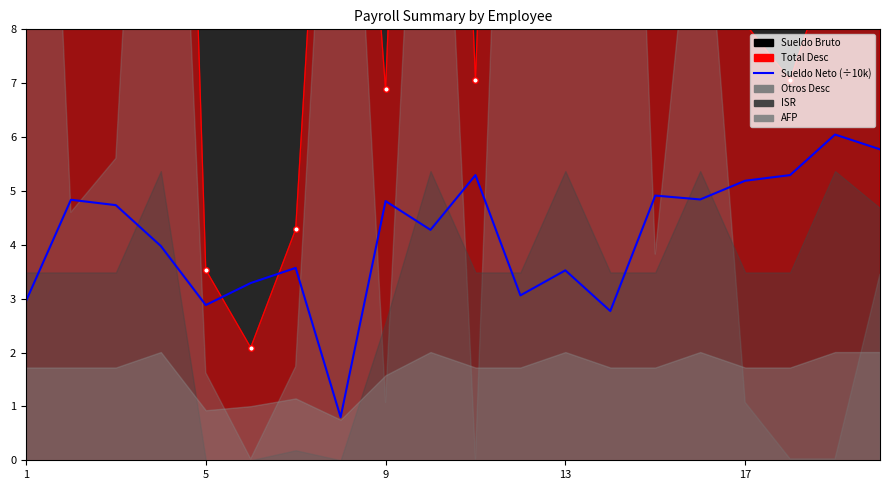

What is the change in value from 13 to 18?

+3.3